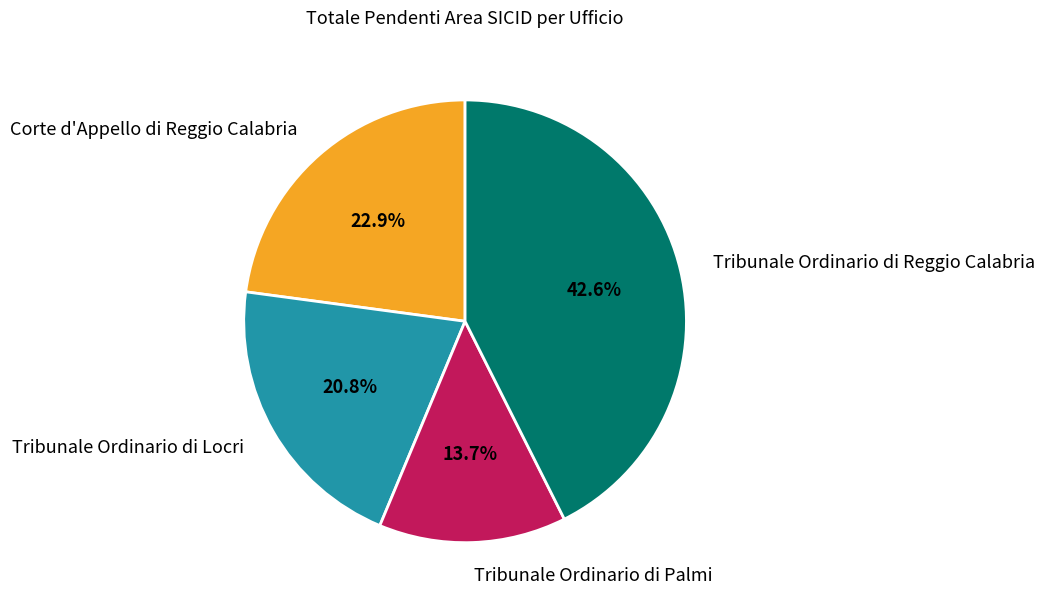

Do Tribunale Ordinario di Locri and Tribunale Ordinario di Palmi together represent more than half of the pie?

No